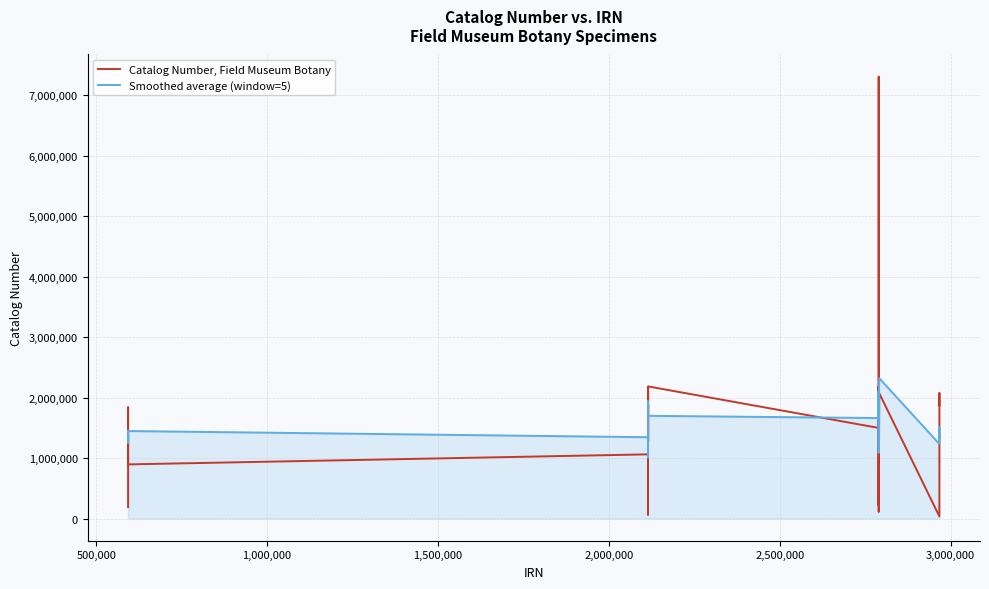

Rank the series by their average value, from highest to lowest.

Smoothed average (window=5), Catalog Number, Field Museum Botany